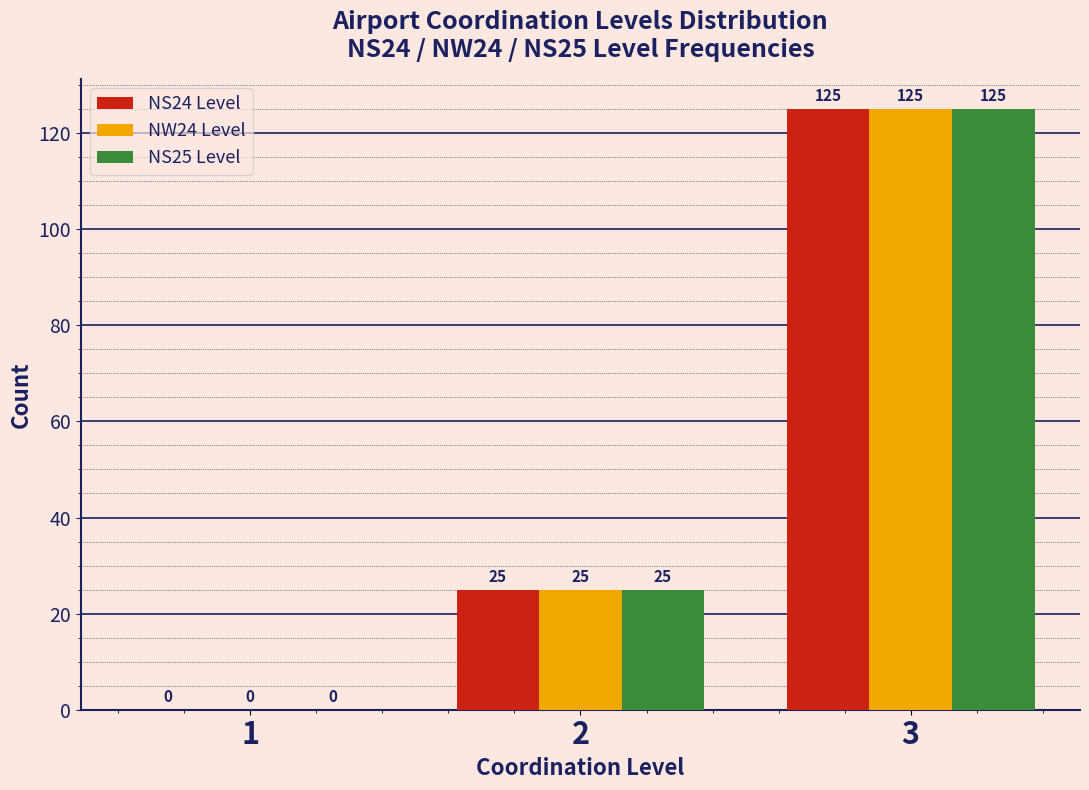

Reading left to right, extract all data points from this chart.

NS24 Level: 1=0	2=25	3=125
NW24 Level: 1=0	2=25	3=125
NS25 Level: 1=0	2=25	3=125